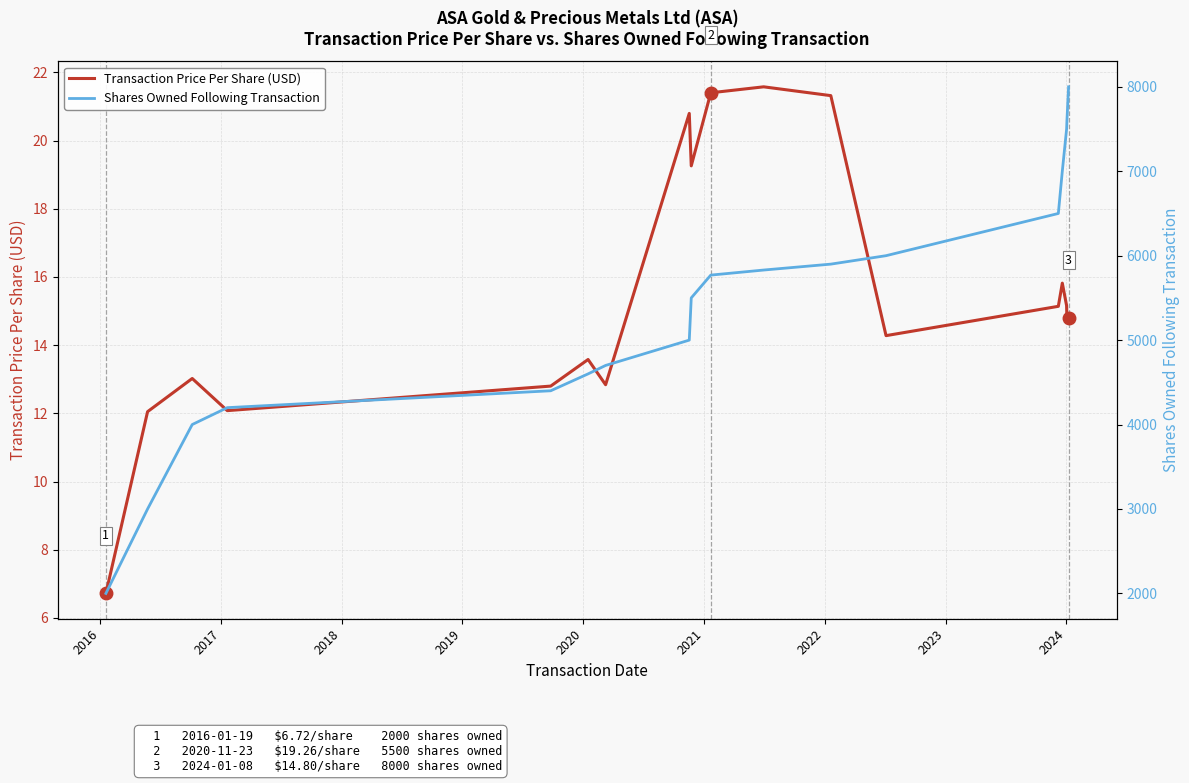

What is the maximum value for Transaction Price Per Share (USD)?

21.6